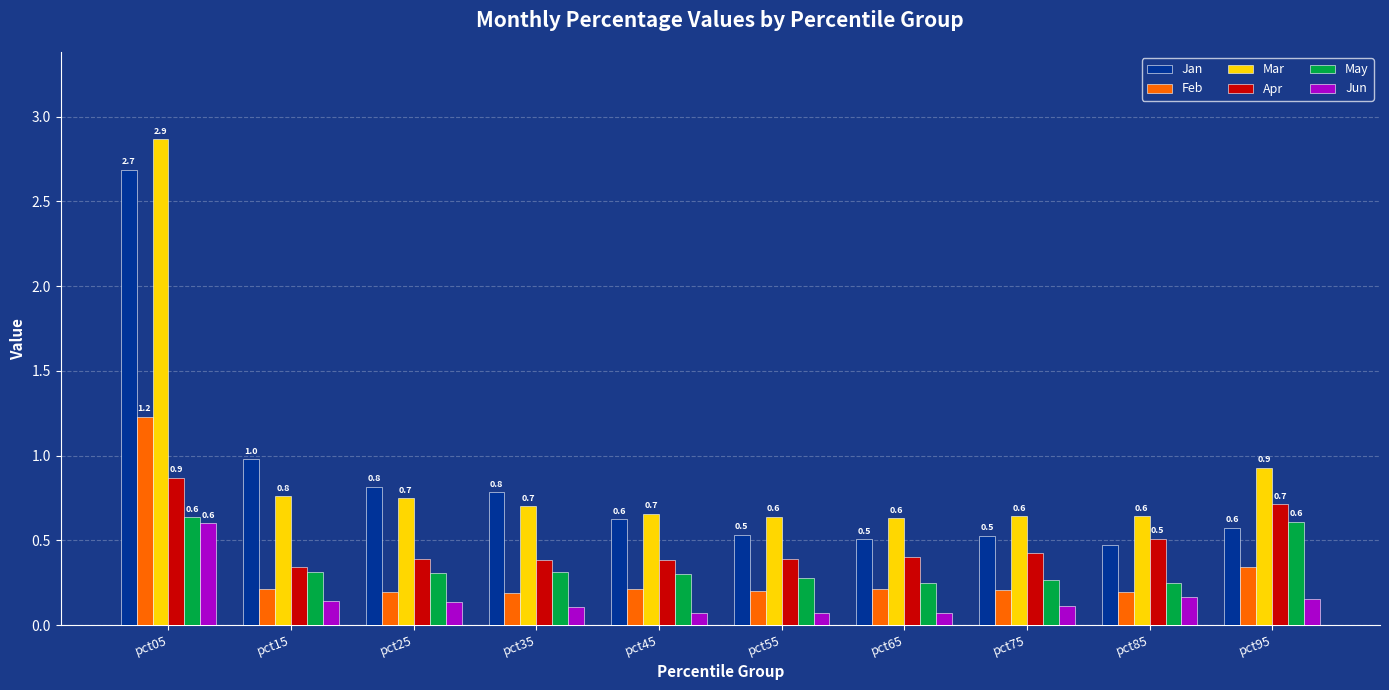

The Mar series shows 0.9 at pct95. True or false?

True